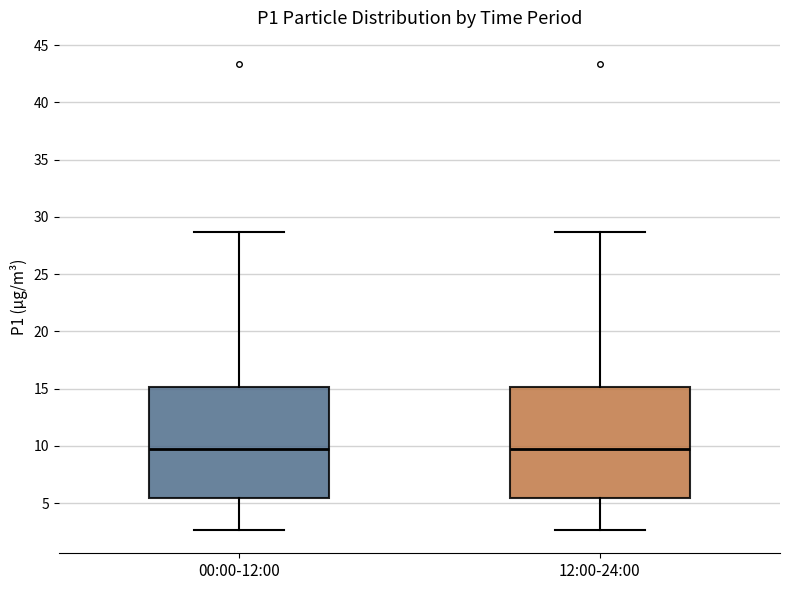

Where does the upper whisker of the box for 00:00-12:00 end on the y-axis? The values are not printed on the chart, so give them approximately, as read against the axis.

28.5